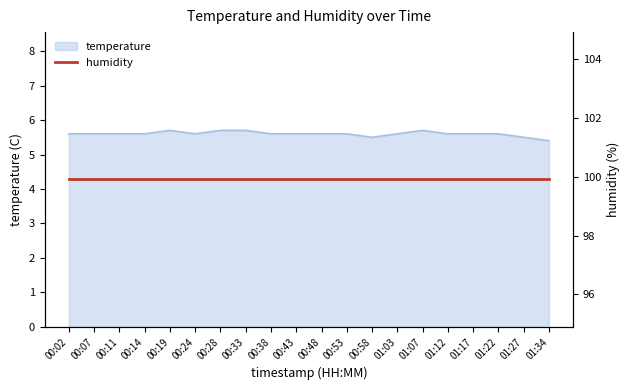

Does the chart display data point markers on the line(s)?

No